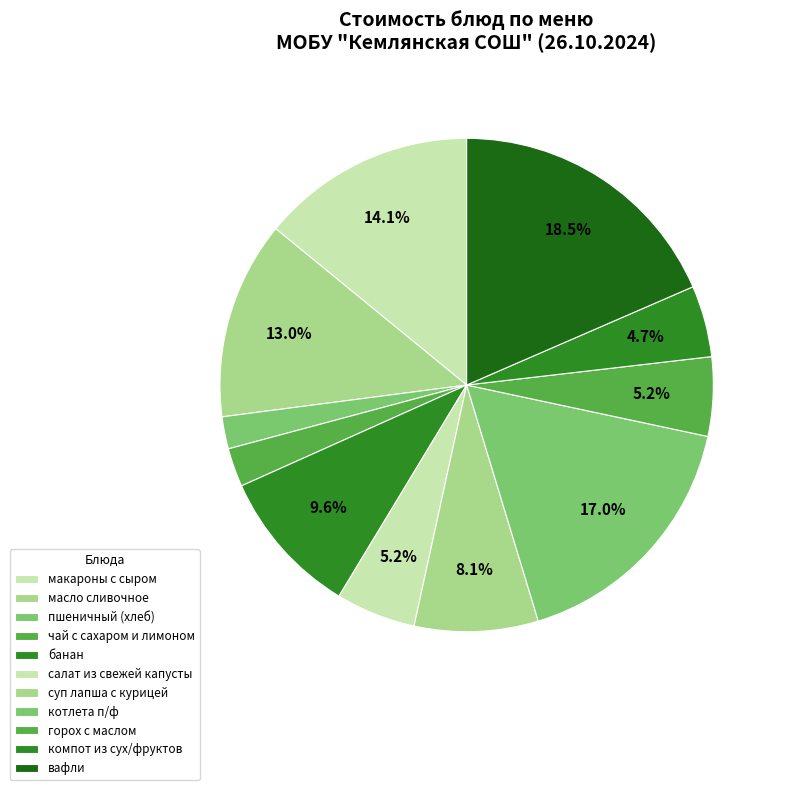

Count the number of slices in the pie.

11